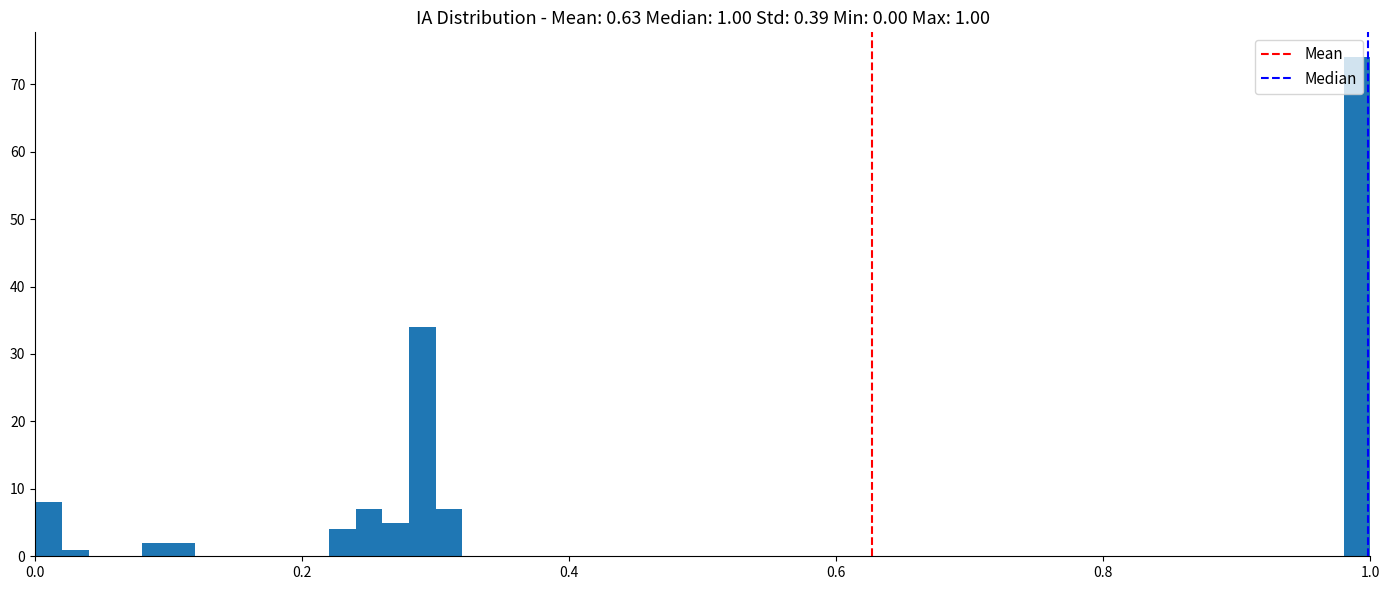

Around what value on the x-axis is the tallest bar? Give the approximate position of its centre, as read against the axis.

1.00